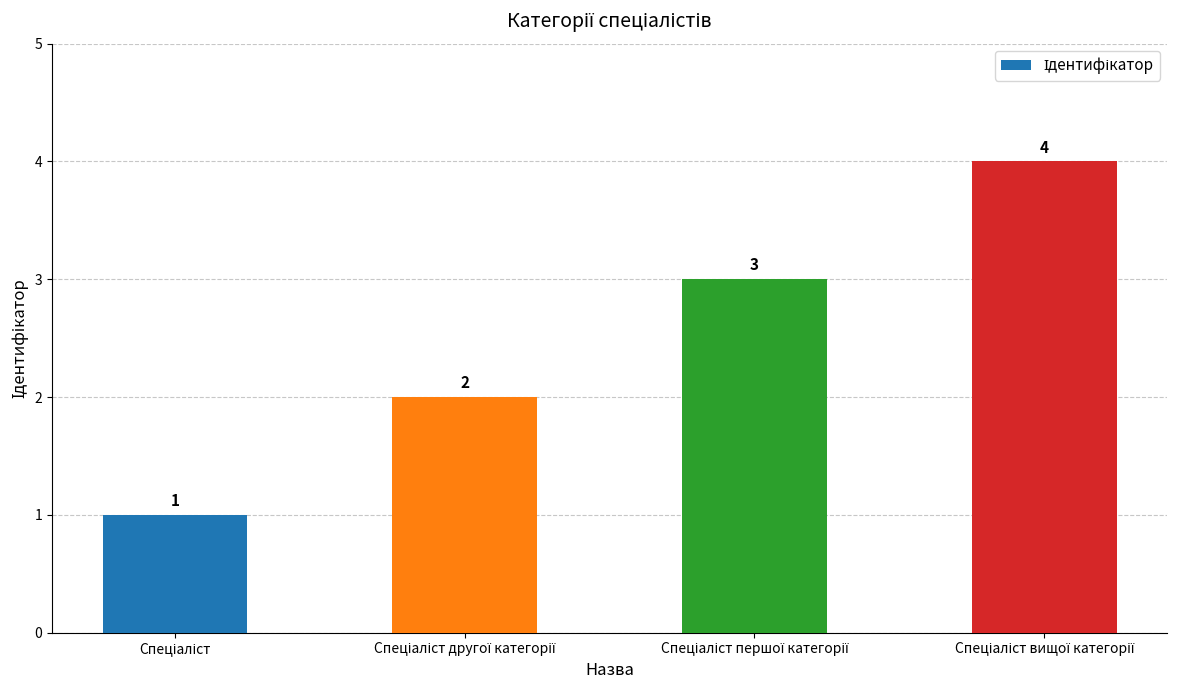

What is the difference between the maximum and minimum values?

3